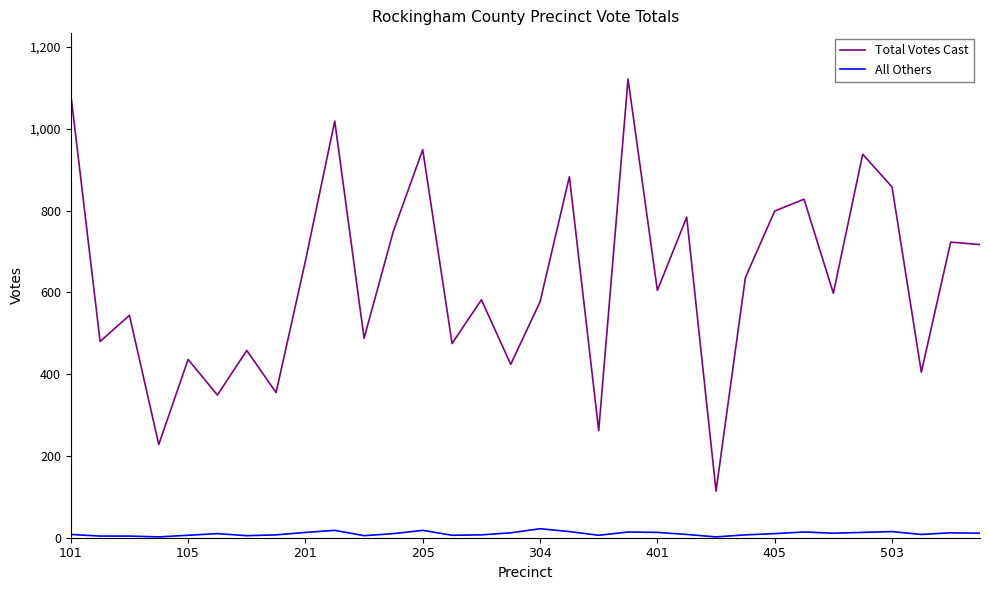

How many series are shown in this chart?

2